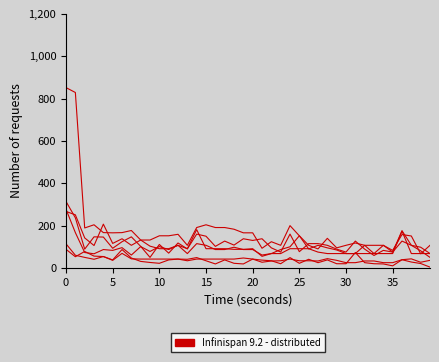

What is the label of the 15th point from the left?

14